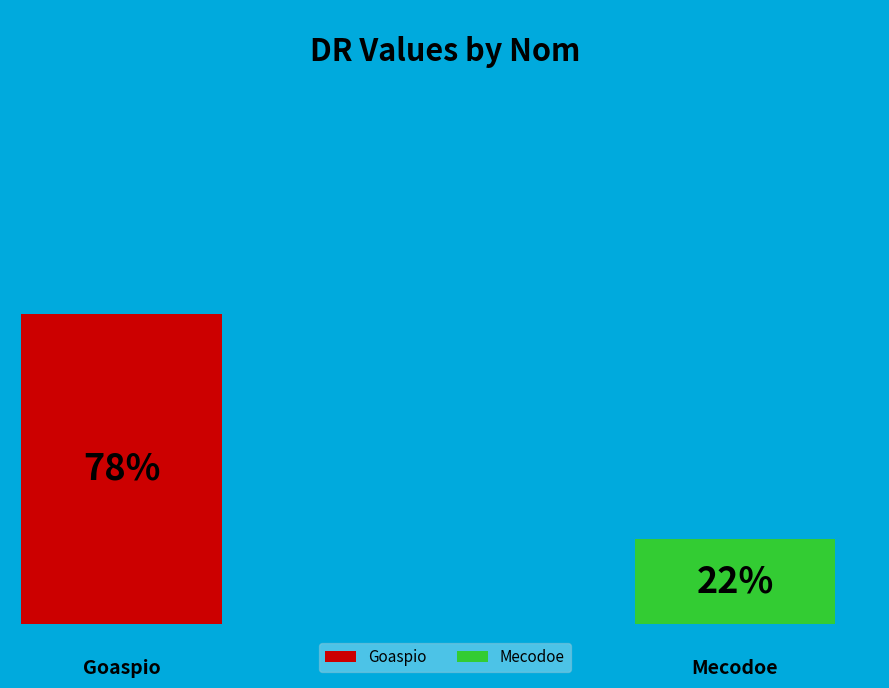

Is it true that Mecodoe is 22% of the pie?

True